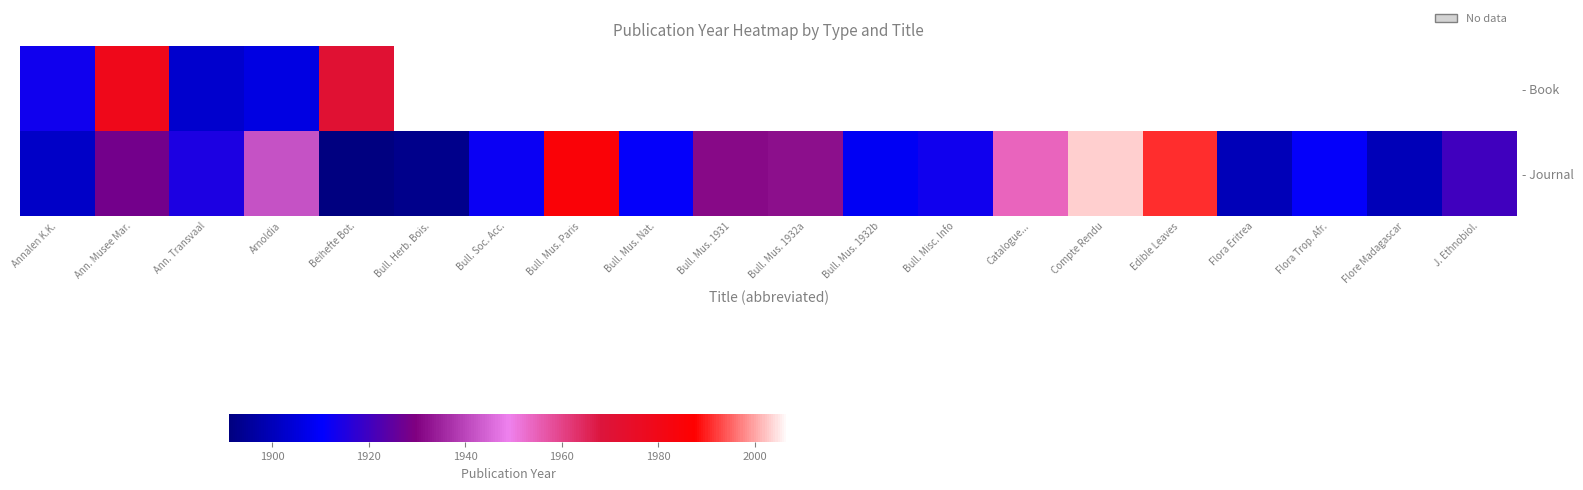

What is the difference between the - Journal values at Ann. Musee Mar. and Catalogue...?

26.0